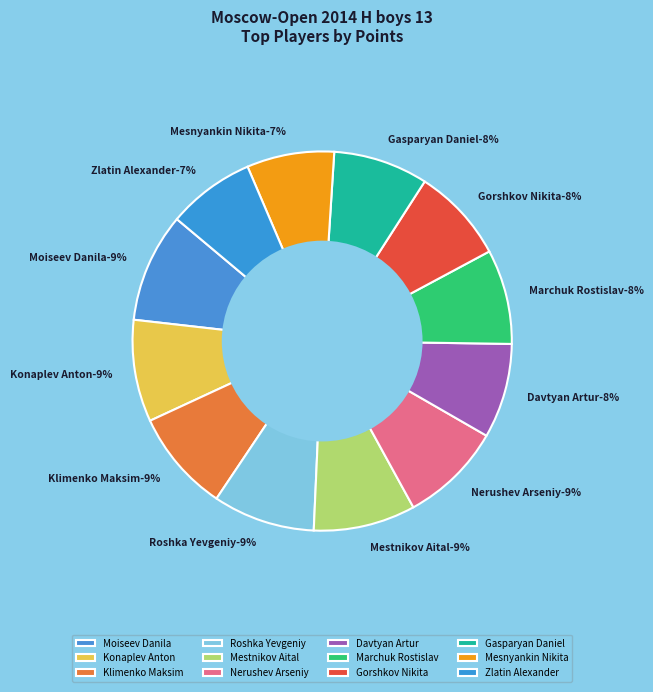

Between Nerushev Arseniy-7.0 and Klimenko Maksim-7.0, which is larger?

Nerushev Arseniy-7.0